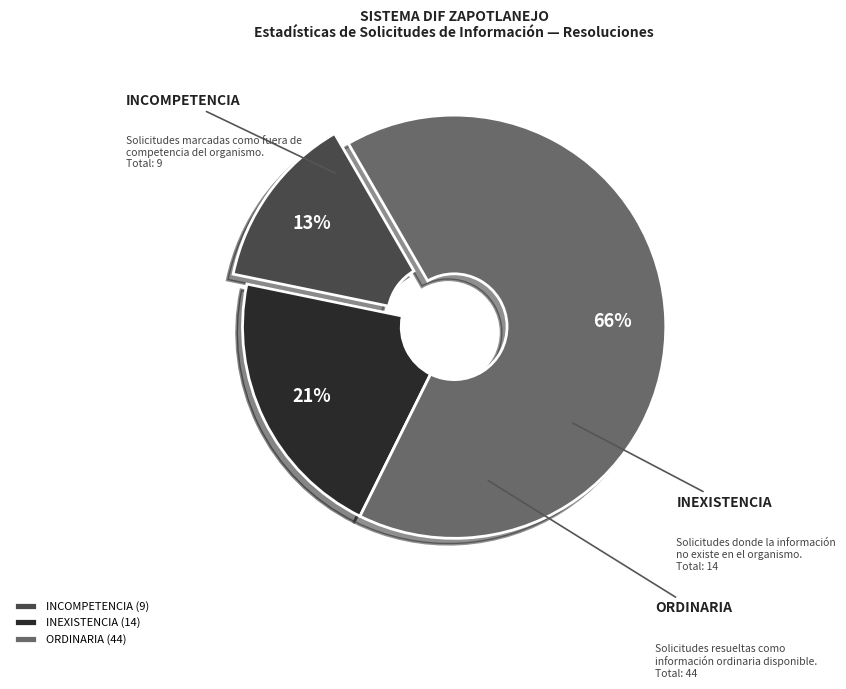

To the nearest percent, what is the combined percentage of ORDINARIA and INCOMPETENCIA?

79%